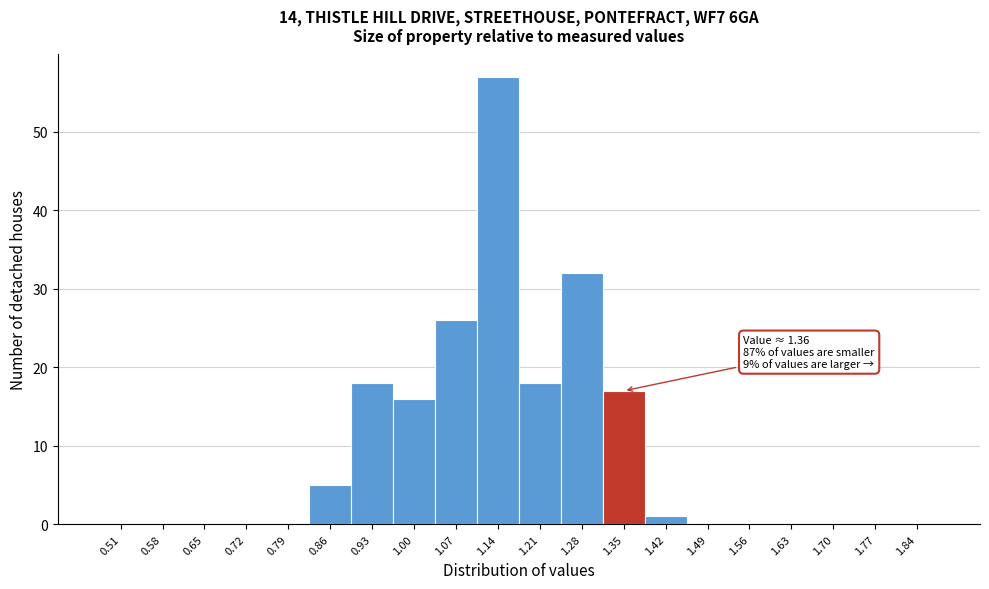

Reading right to left, transcribe all the data shown in this chart.

1.84=0	1.77=0	1.70=0	1.63=0	1.56=0	1.49=0	1.42=1	1.35=17	1.28=32	1.21=18	1.14=57	1.07=26	1.00=16	0.93=18	0.86=5	0.79=0	0.72=0	0.65=0	0.58=0	0.51=0